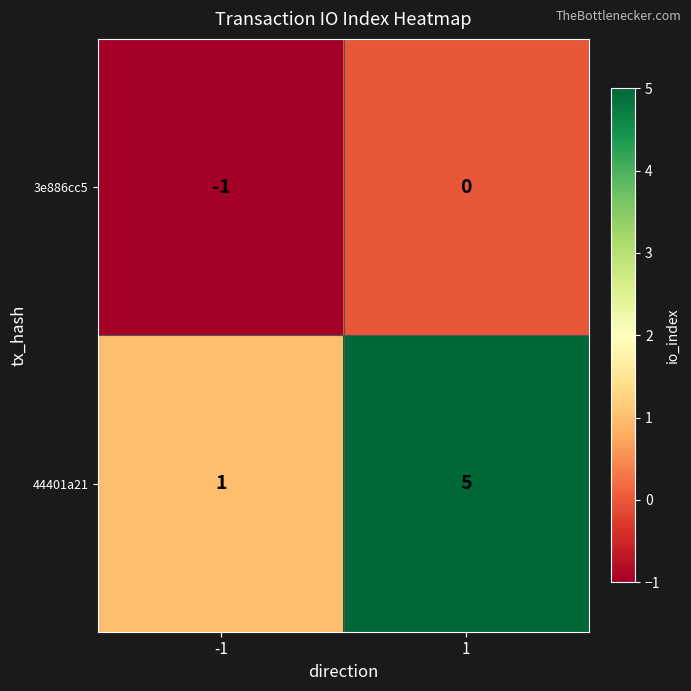

How many series are shown in this chart?

2